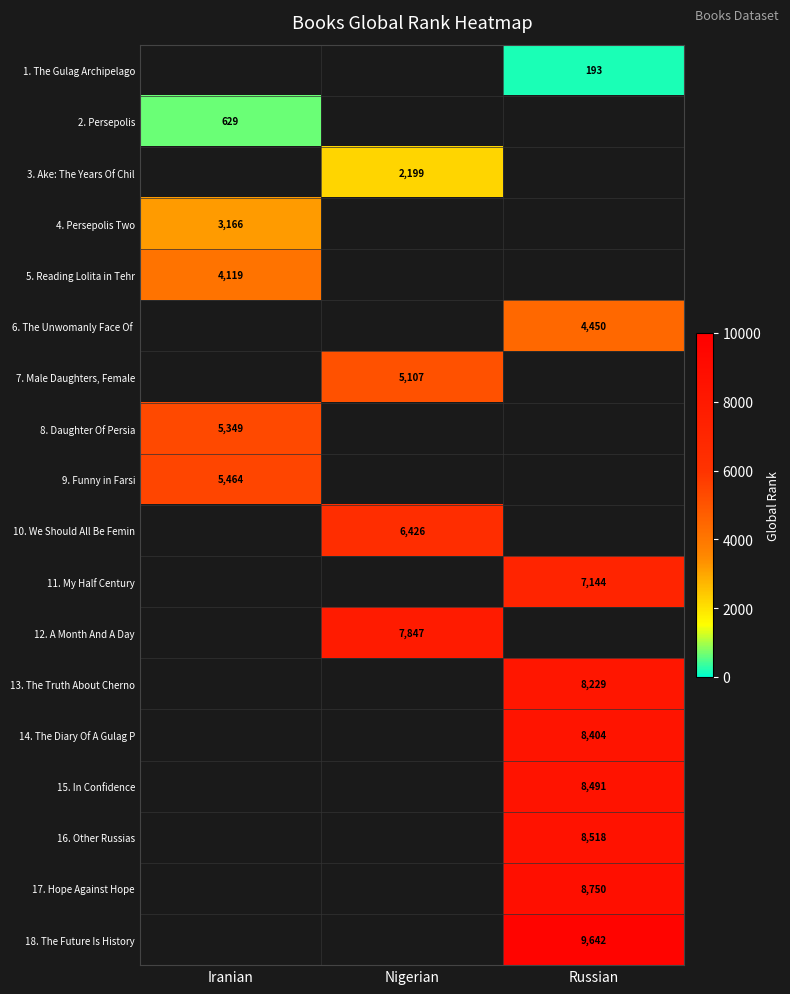

Is it true that 7. Male Daughters, Female equals 5107 at Nigerian?

True